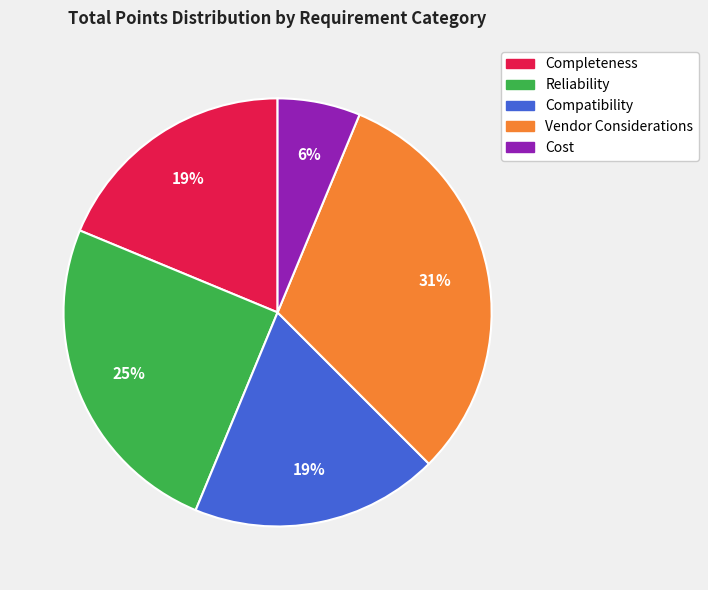

Approximately how many times larger is the value at Cost compared to Completeness?

0.3